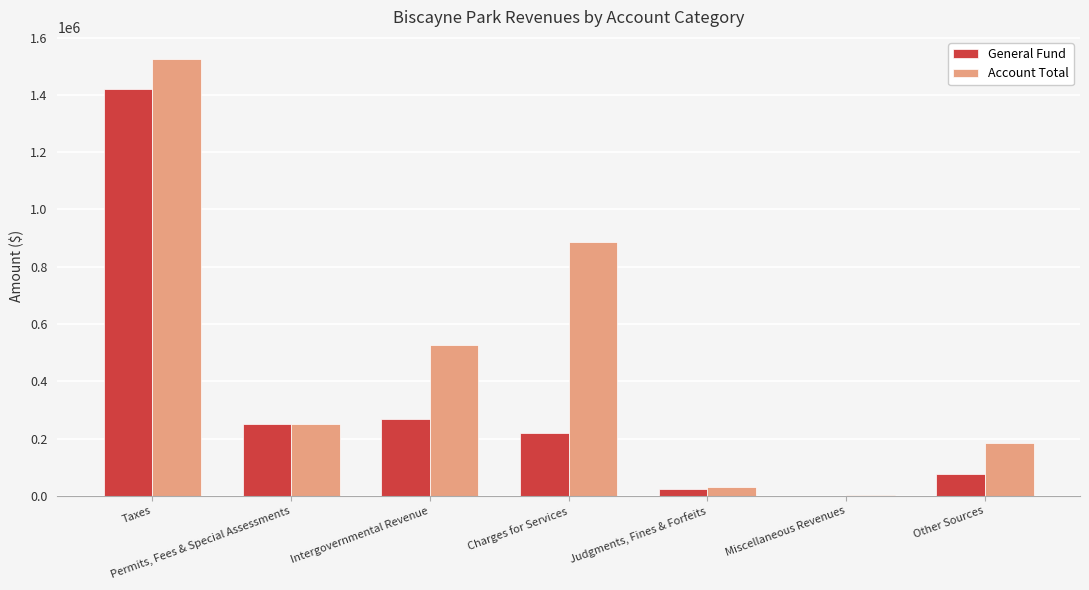

Reading left to right, what are all the values shown in this chart?

General Fund: 1419286	251463	269980	220057	25028	1256	78229
Account Total: 1525863	251463	526736	887017	30930	1830	185273